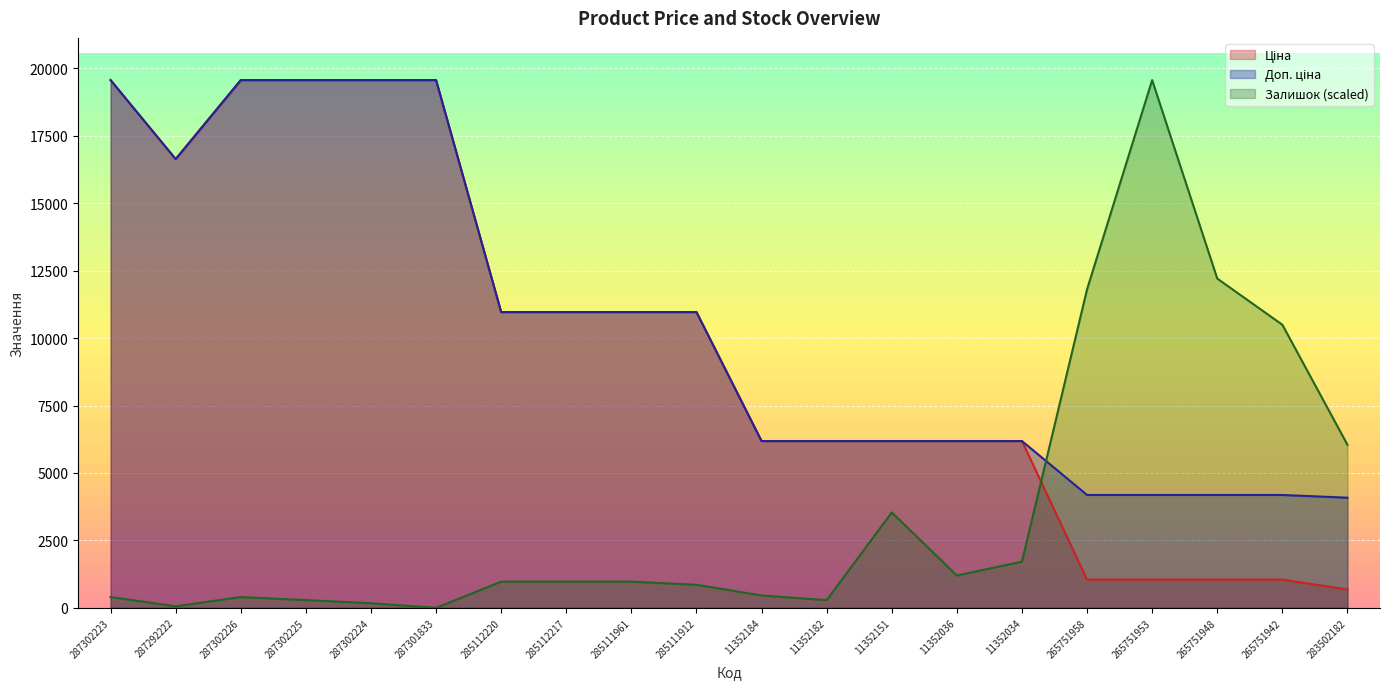

What is the total value across all series at 285111912?

22784.4